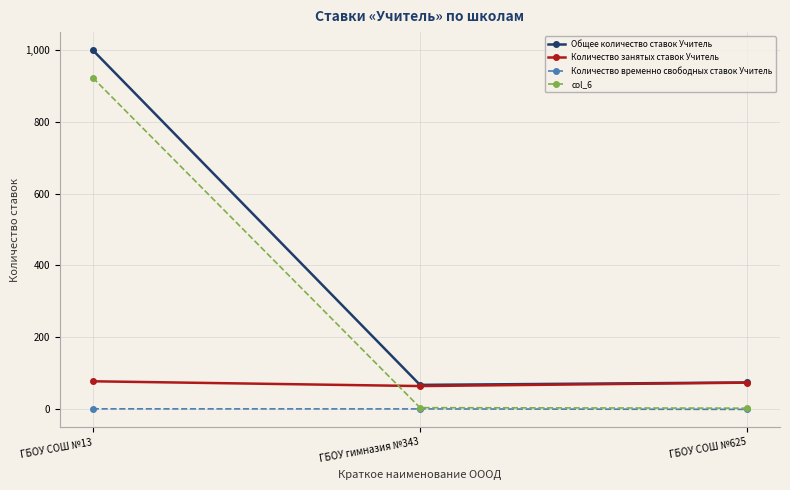

At which label does col_6 reach its peak?

ГБОУ СОШ №13